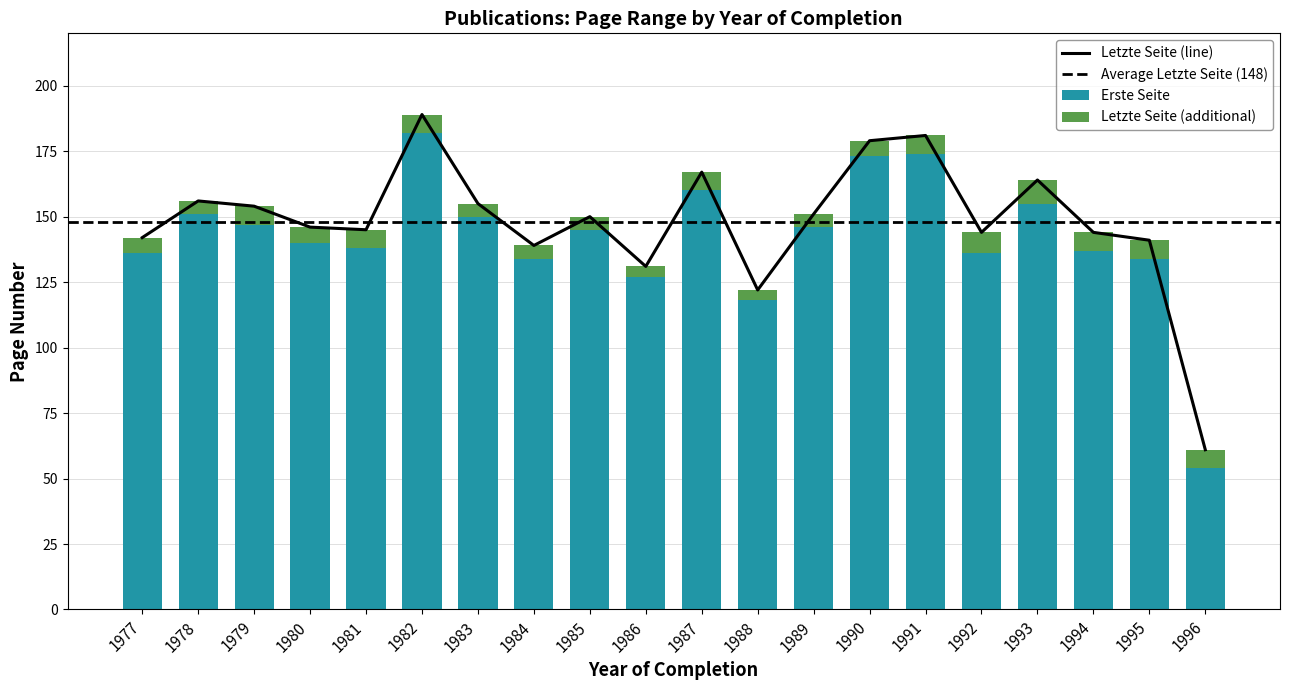

How many data points does each series have?

20